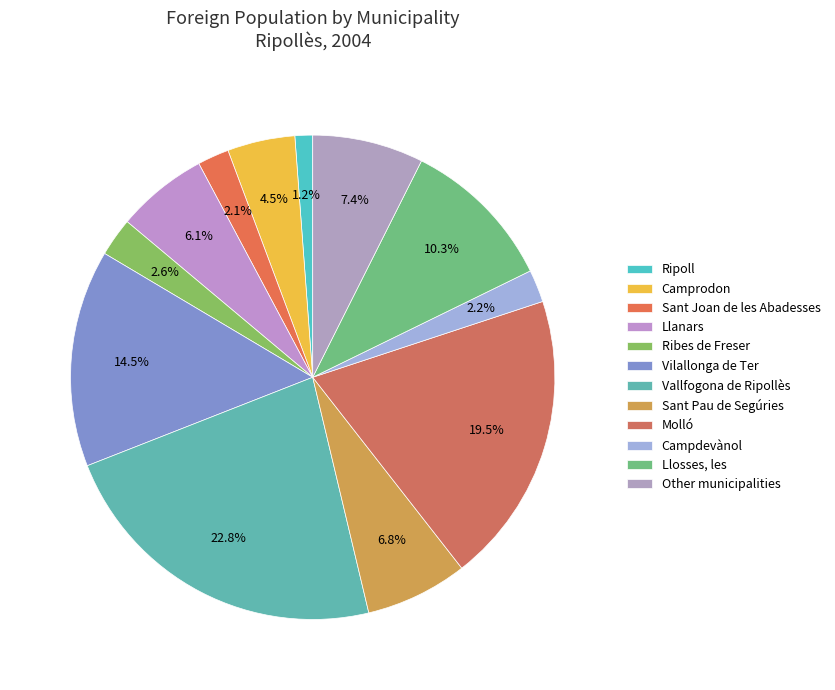

Is Camprodon the majority of the pie?

No